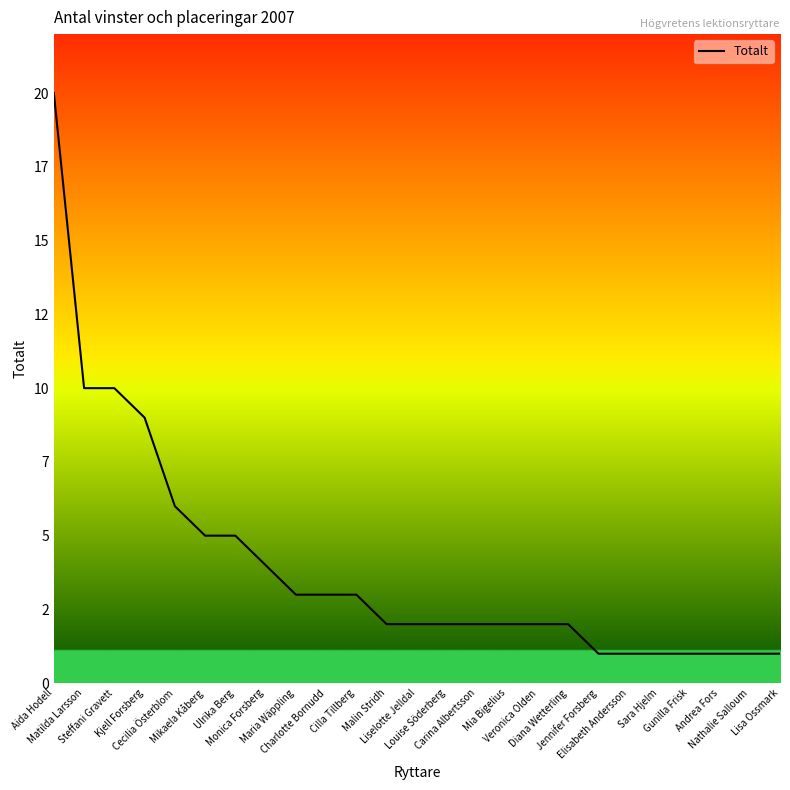

What is the label of the 24th point from the right?

Matilda Larsson